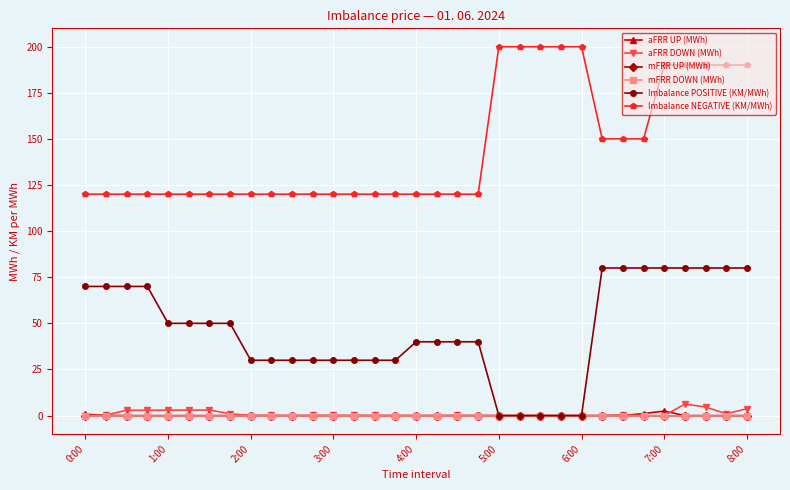

What is the maximum value shown in the chart?

199.9